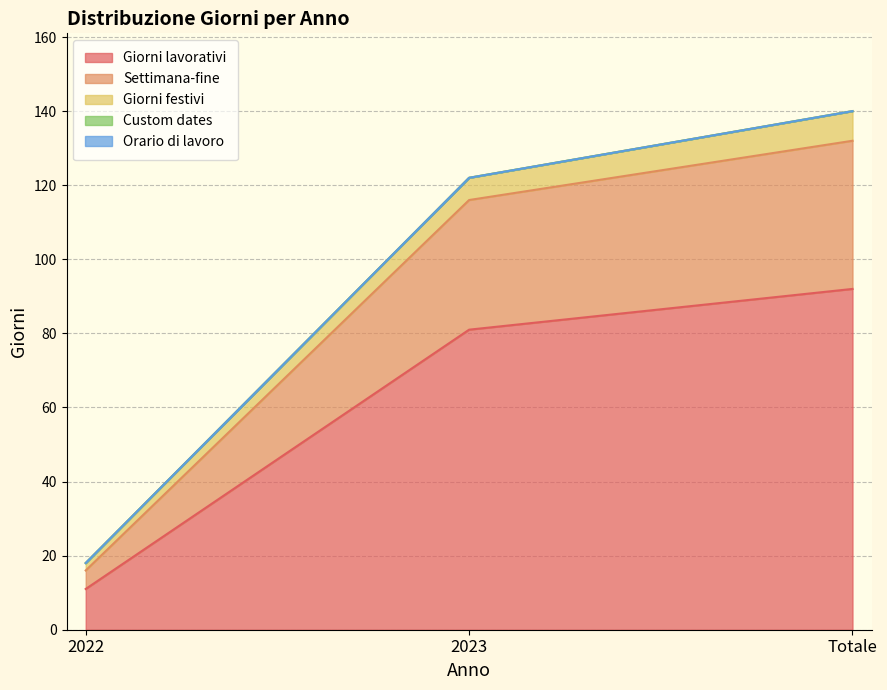

What is the sum of the Giorni lavorativi values at Totale and 2022?

103